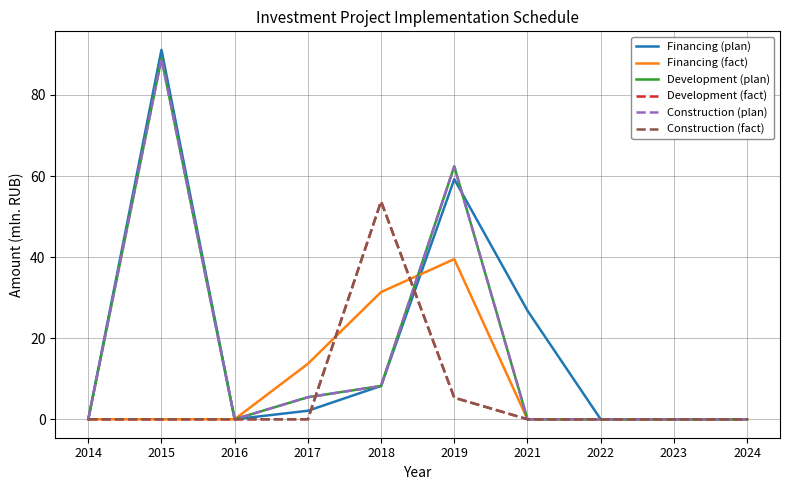

After their last crossing, which series has the higher values: Construction (plan) or Construction (fact)?

Construction (plan)